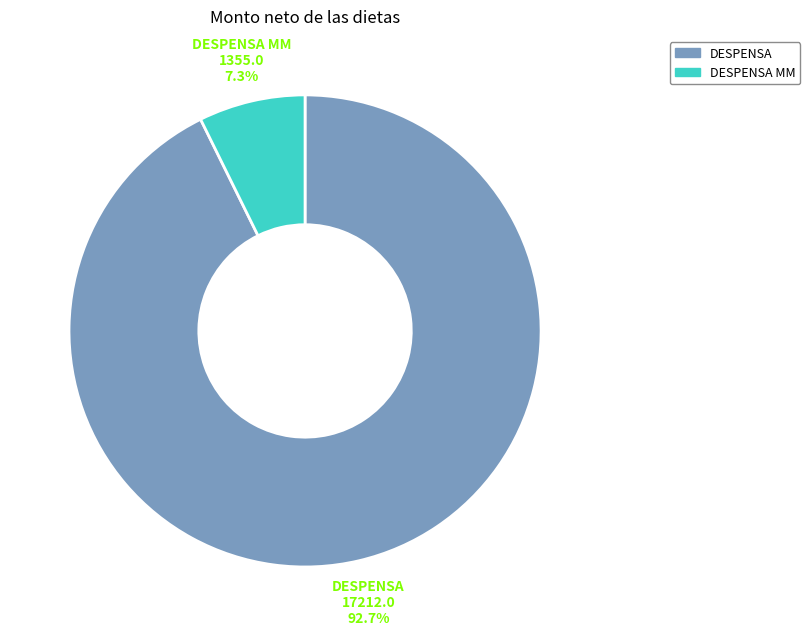

Does any single category account for the majority?

Yes